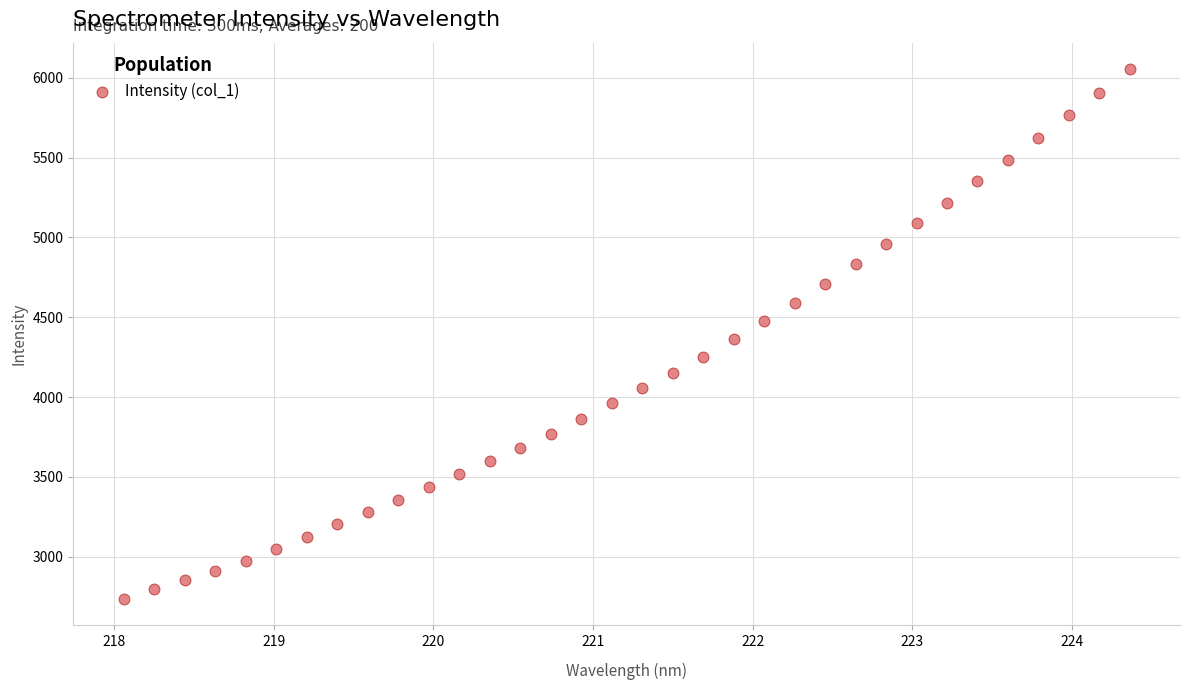

What is the range of X values (max minus min)?

6.3